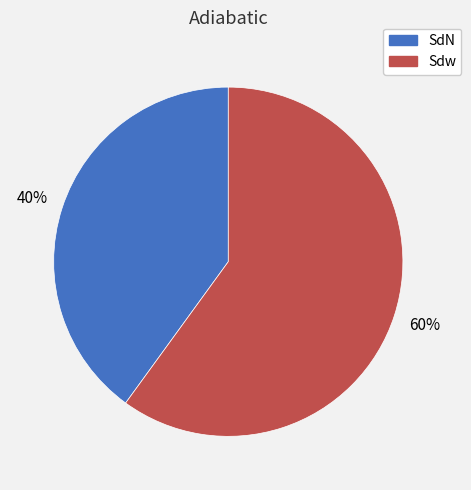

To the nearest percent, what percentage of the pie is Sdw?

60%